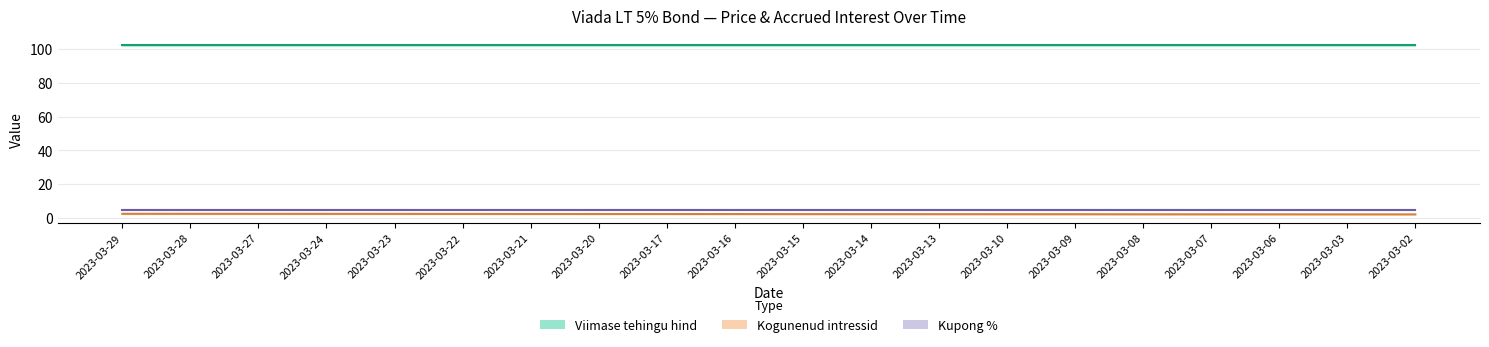

What value does the Kupong % series have at 2023-03-14?

5.0